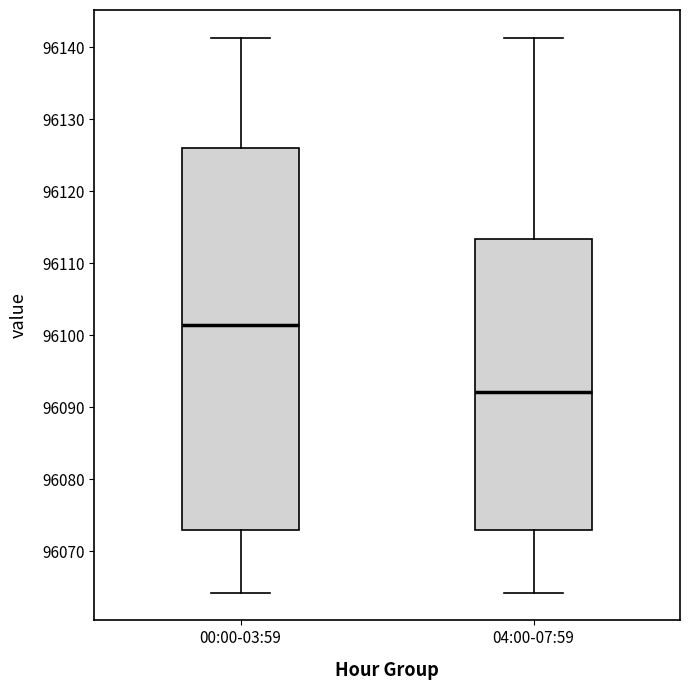

Which box has the highest median line?

00:00-03:59